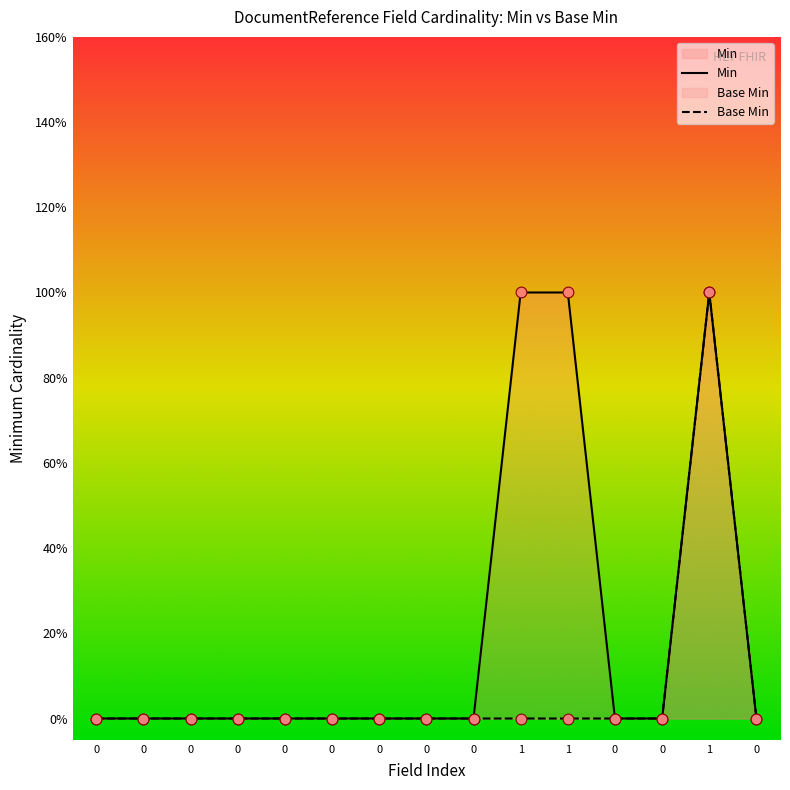

Which series contains the highest Y value?

Min